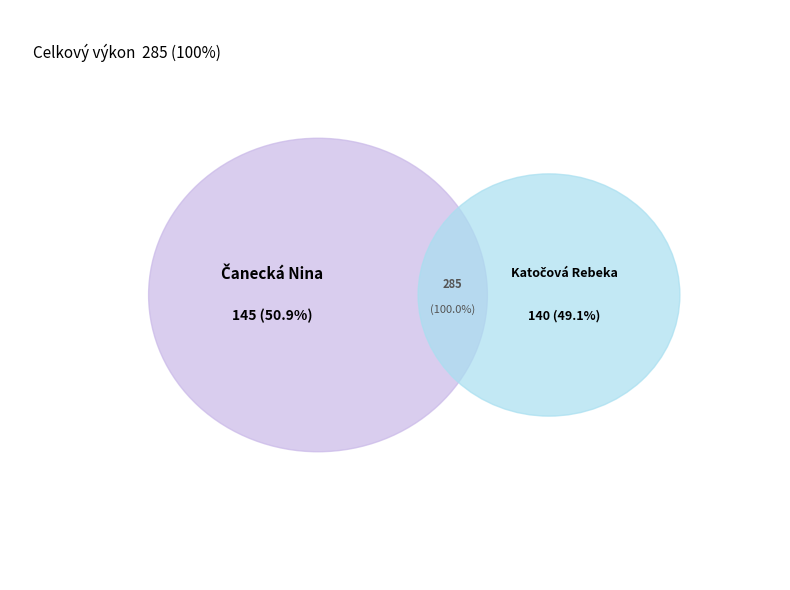

Which category has the smallest portion of the pie?

Katočová Rebeka